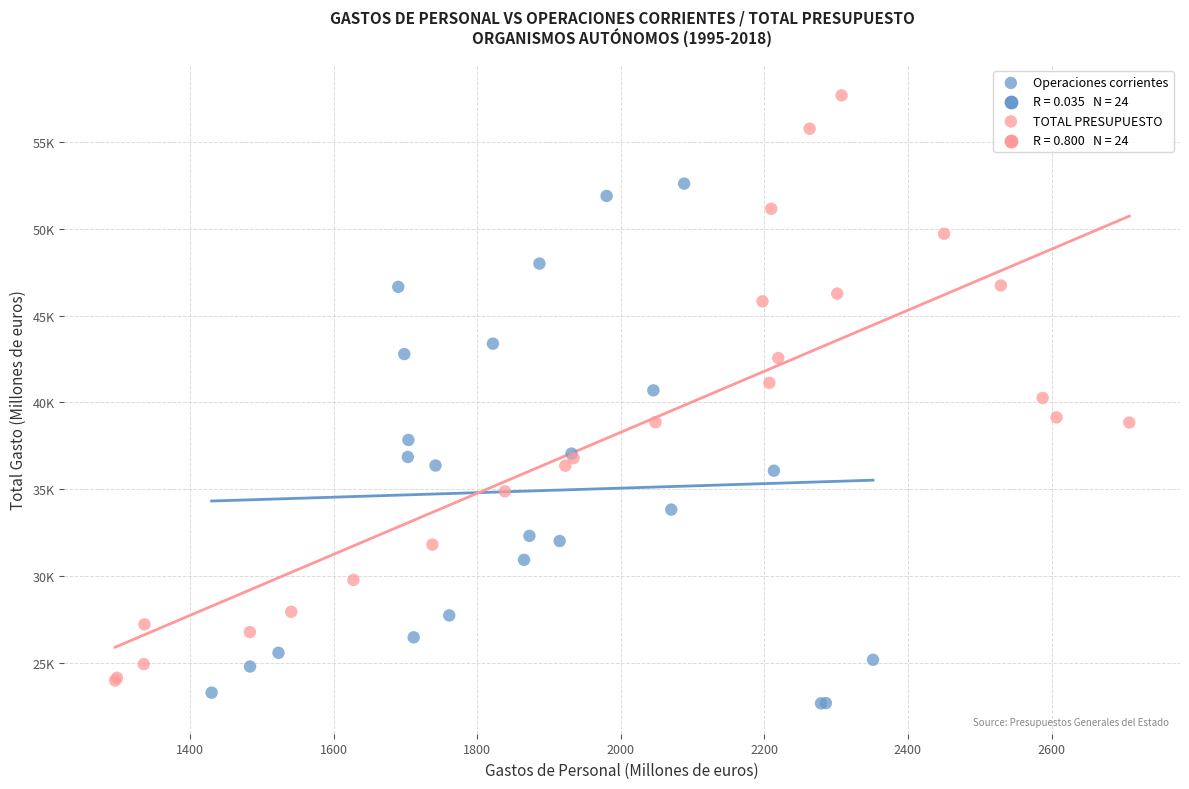

Which series contains the highest Y value?

TOTAL PRESUPUESTO